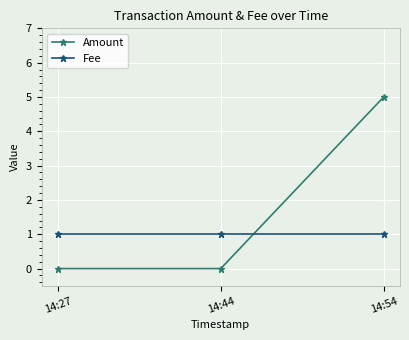

Reading left to right, extract all data points from this chart.

Amount: 0	0	5
Fee: 1	1	1